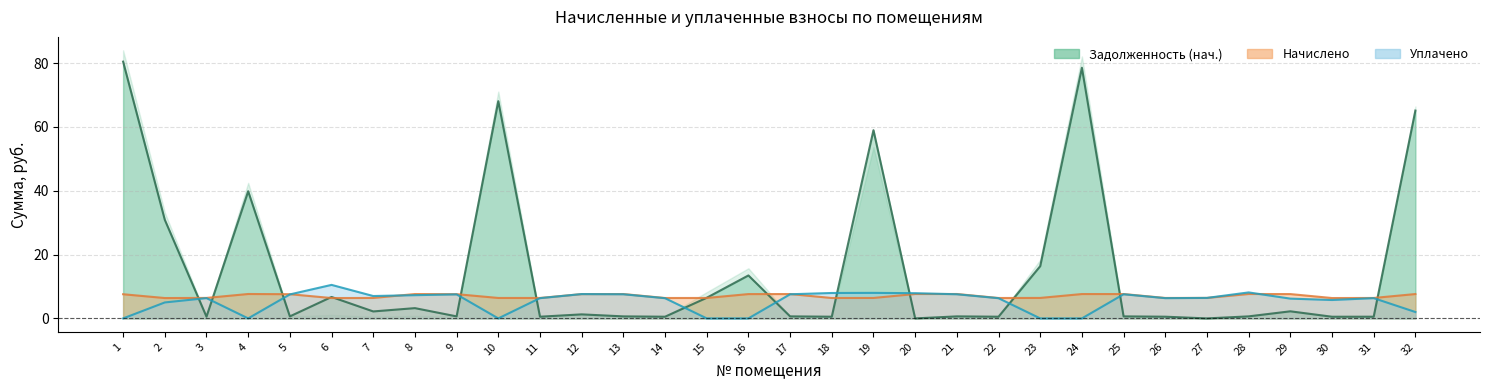

How many times do nachisleno and zadoljennost cross each other?

14